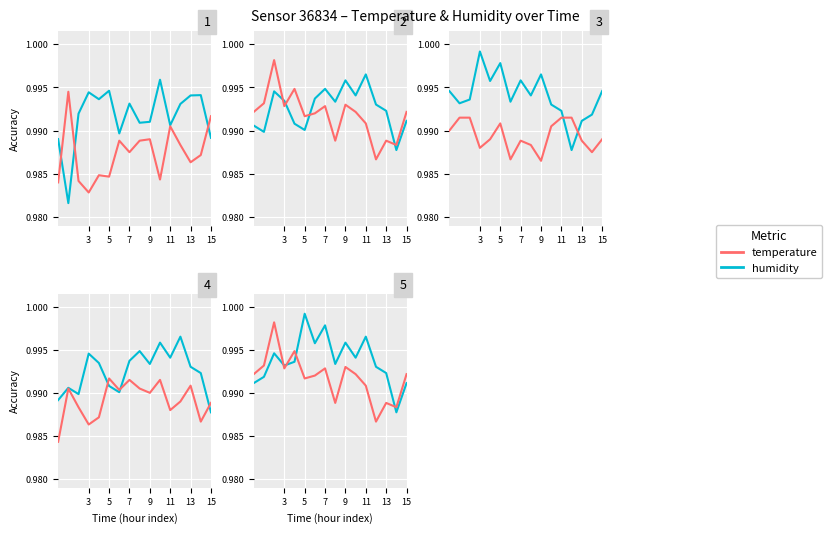

True or false: temperature and humidity cross at least once.

True